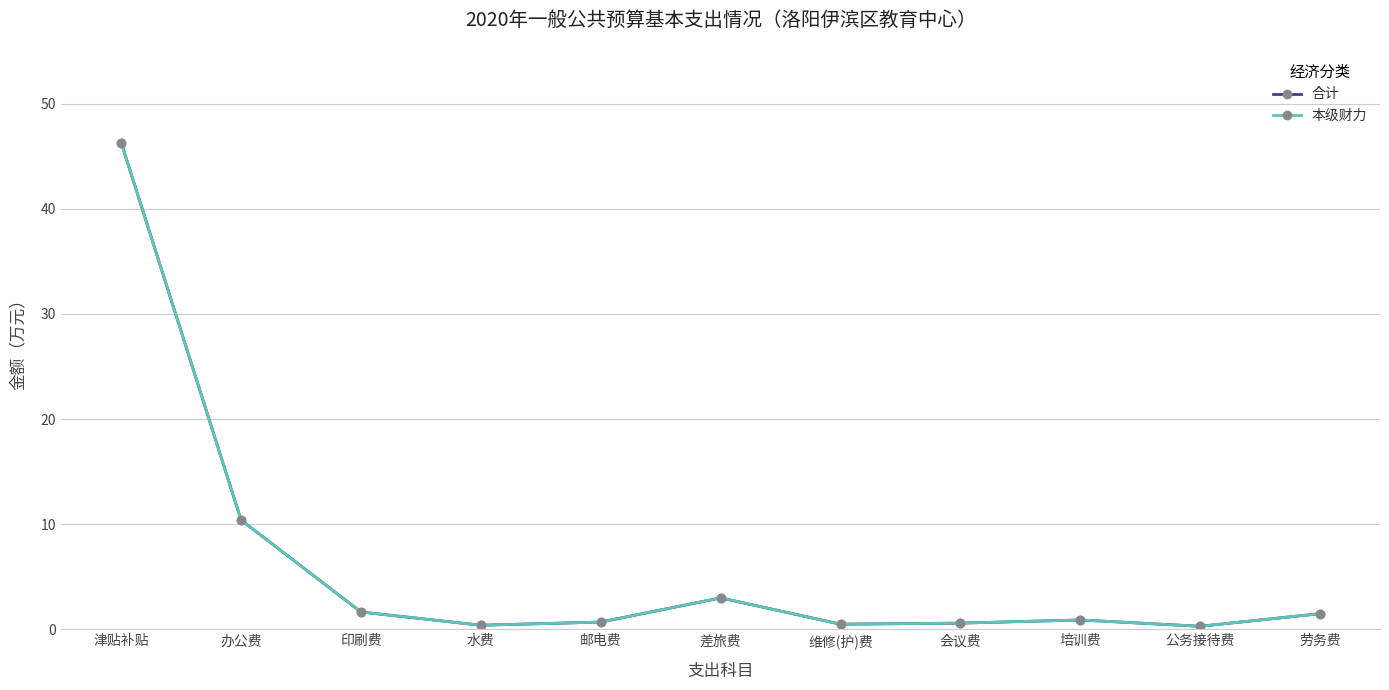

Rank the series at 津贴补贴 from highest to lowest value.

合计, 本级财力